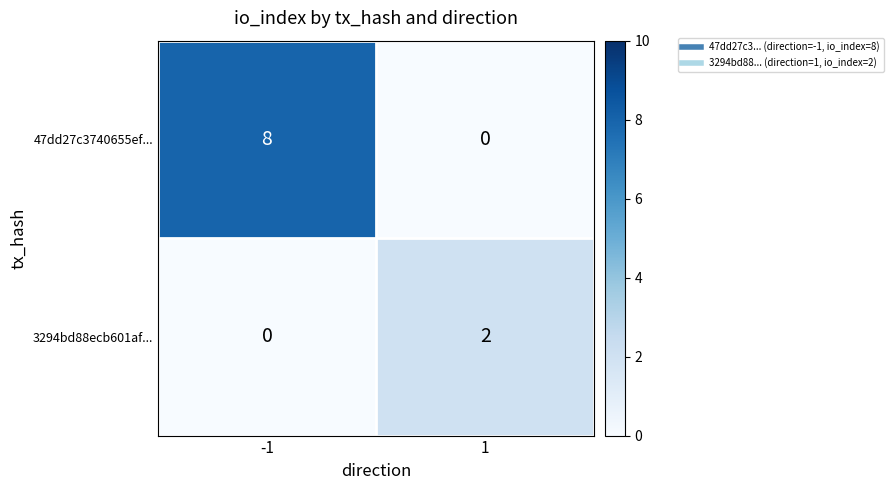

Reading left to right, what are all the values shown in this chart?

47dd27c3740655ef...: 8	0
3294bd88ecb601af...: 0	2